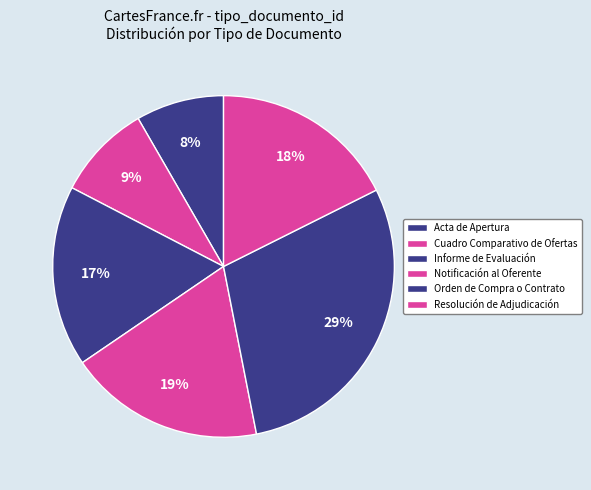

Count the number of slices in the pie.

6